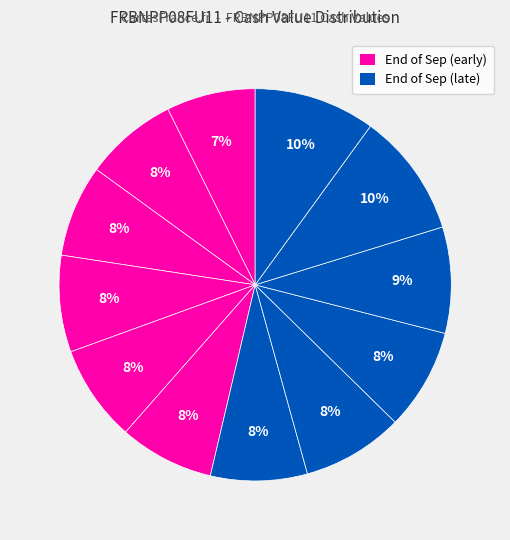

How many segments does this pie chart have?

12